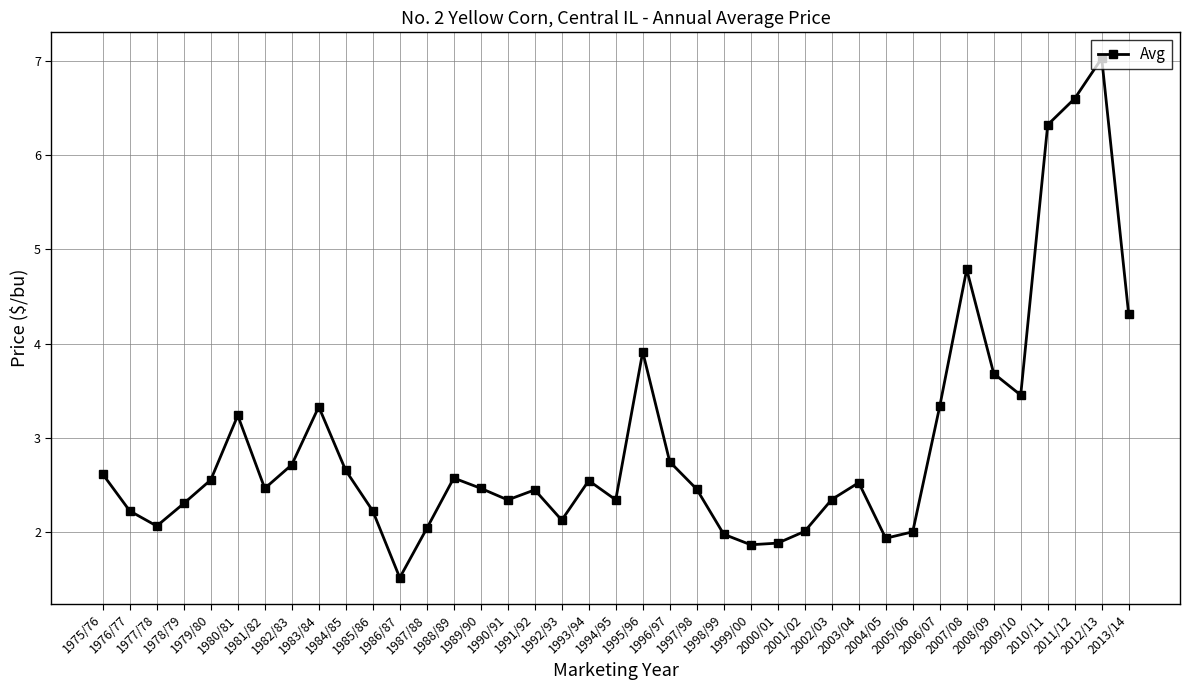

What is the value of the 15th point from the left?

2.5